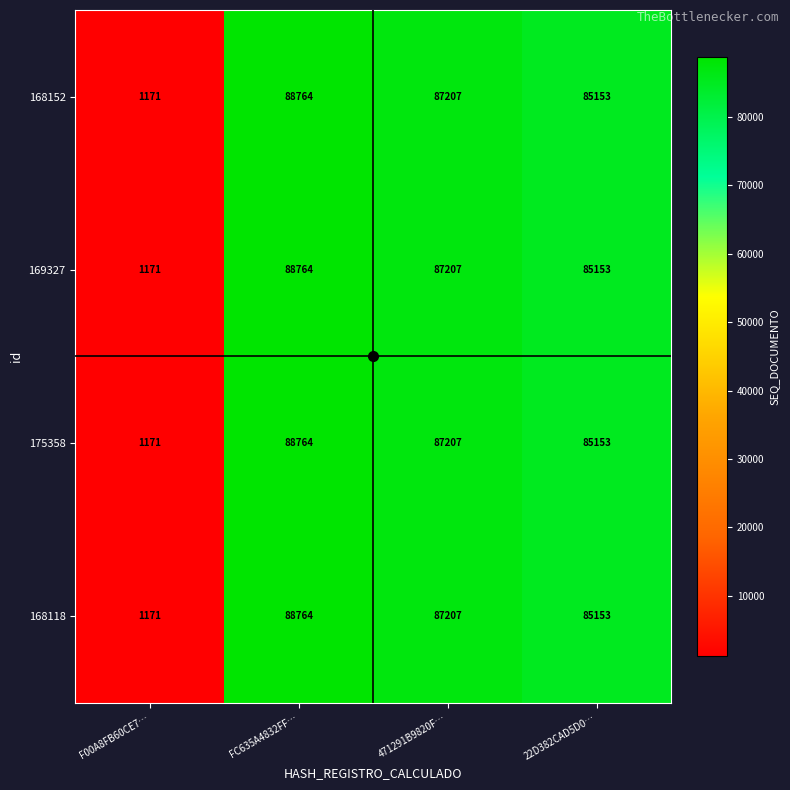

Where does the 169327 series first go above 87207?

FC635A4832FF…